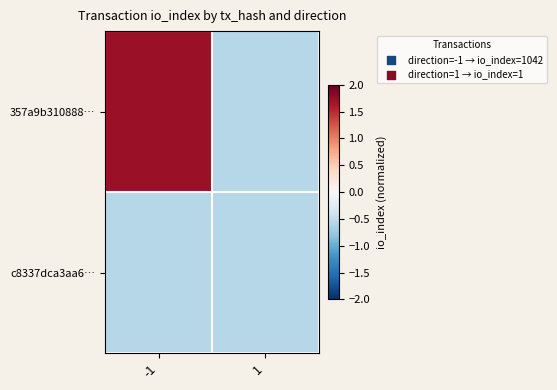

Reading right to left, what are all the values shown in this chart?

357a9b310888…: 1=-0.6	-1=1.7
c8337dca3aa6…: 1=-0.6	-1=-0.6